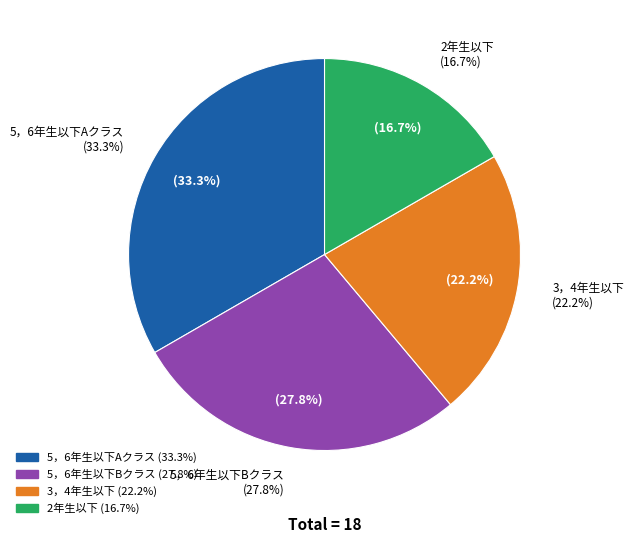

Does 2年生以下 account for over 50% of the chart?

No